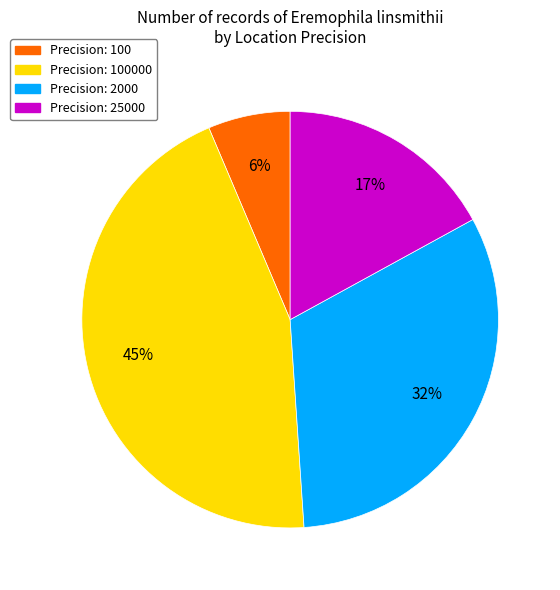

To the nearest percent, what is the average slice percentage?

25%